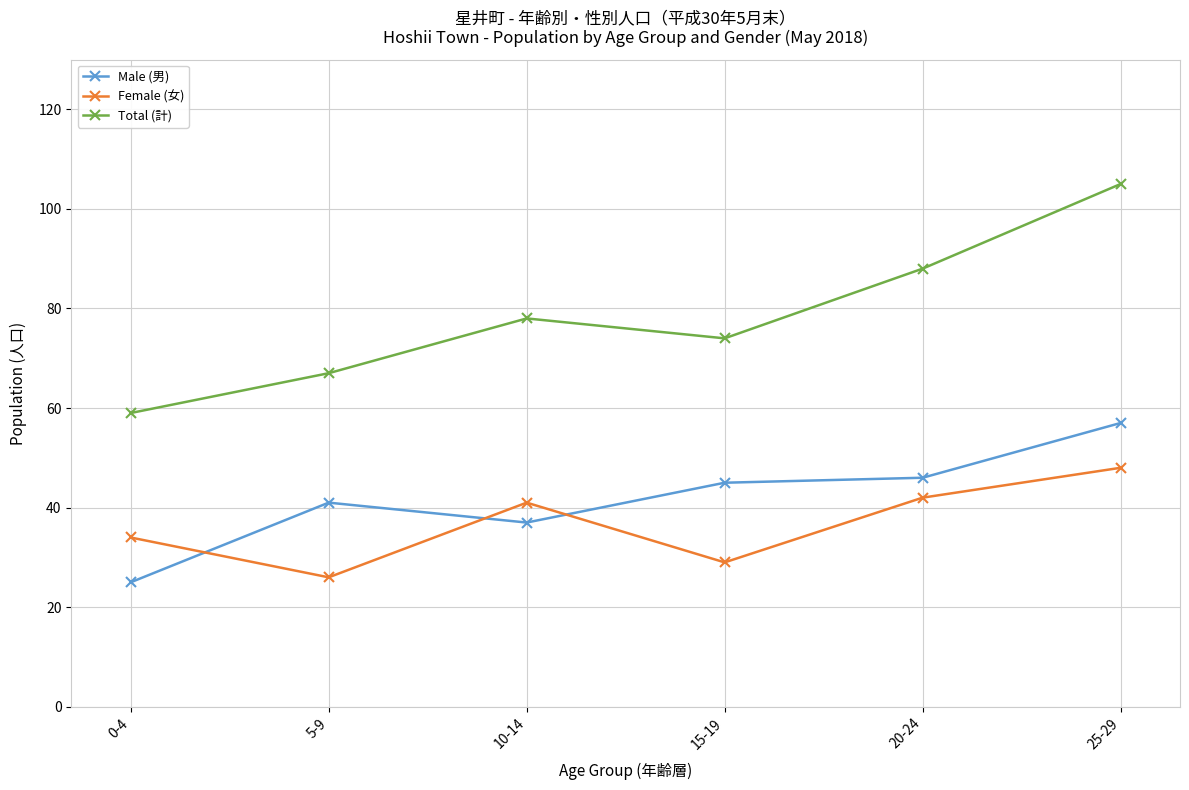

Is the value of Total (計) at 10-14 greater than the value of Female (女) at 10-14?

Yes